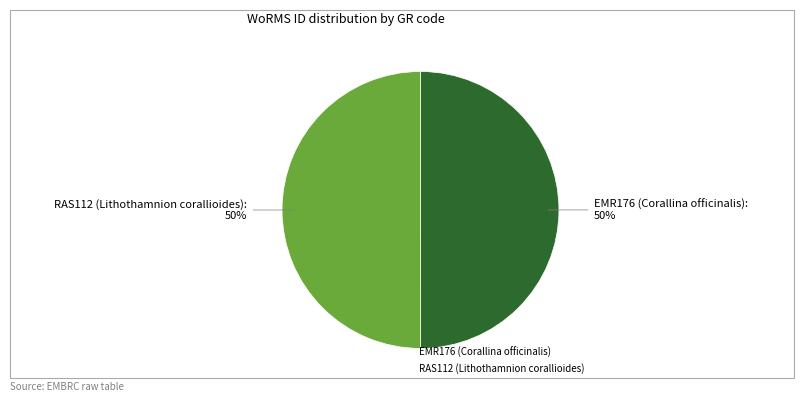

How many segments does this pie chart have?

2